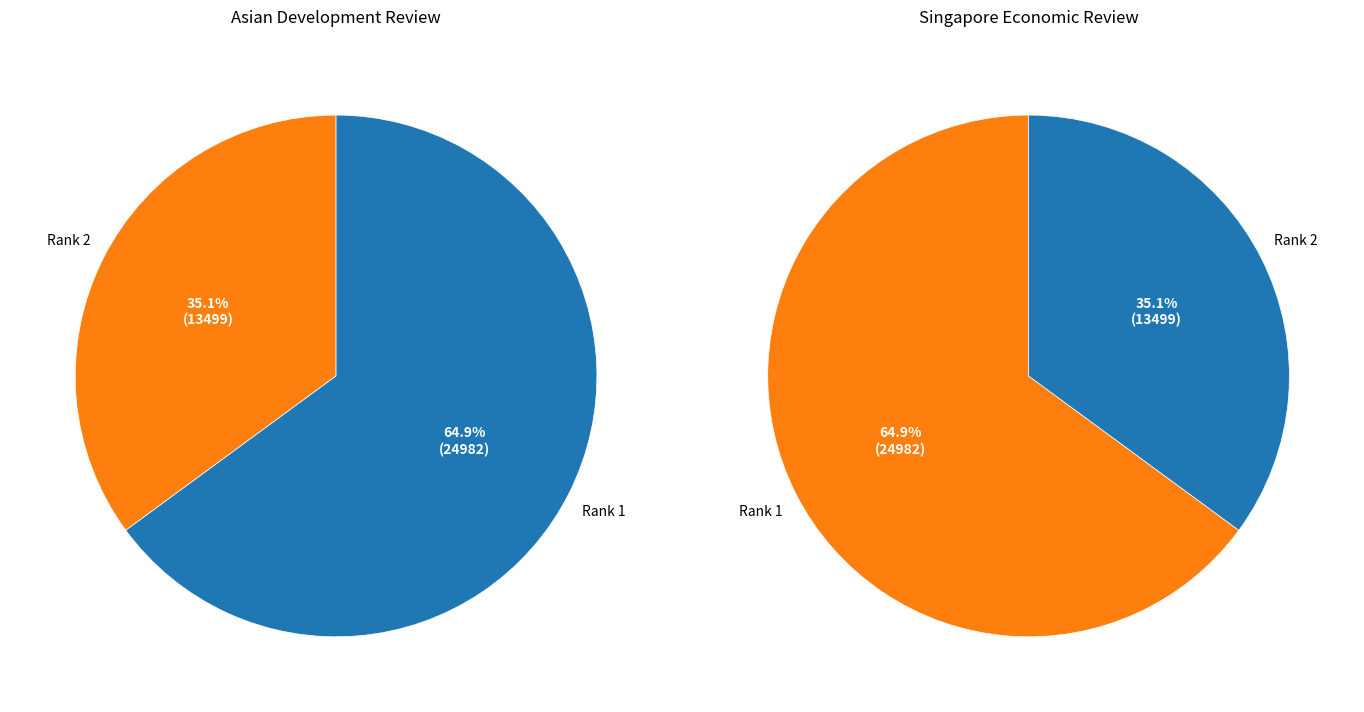

To the nearest percent, what is the combined percentage of Rank 1 (Singapore Economic Review) and Rank 2 (Asian Development Review)?

100%